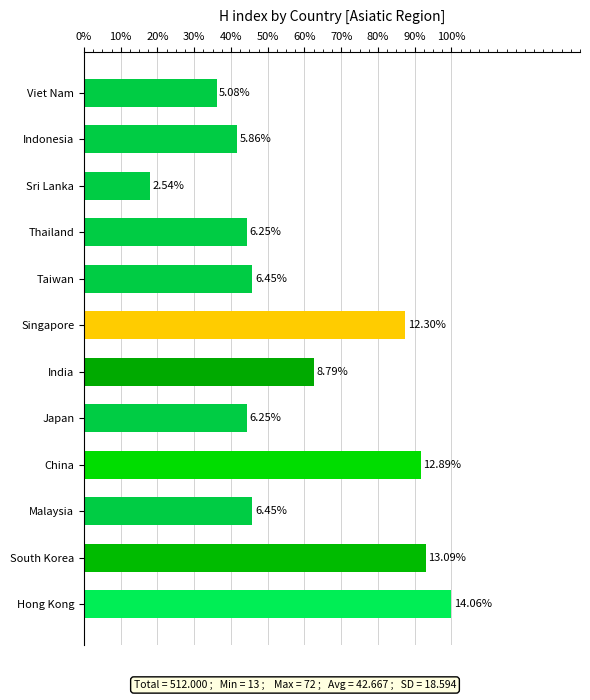

Are the bars horizontal?

Yes